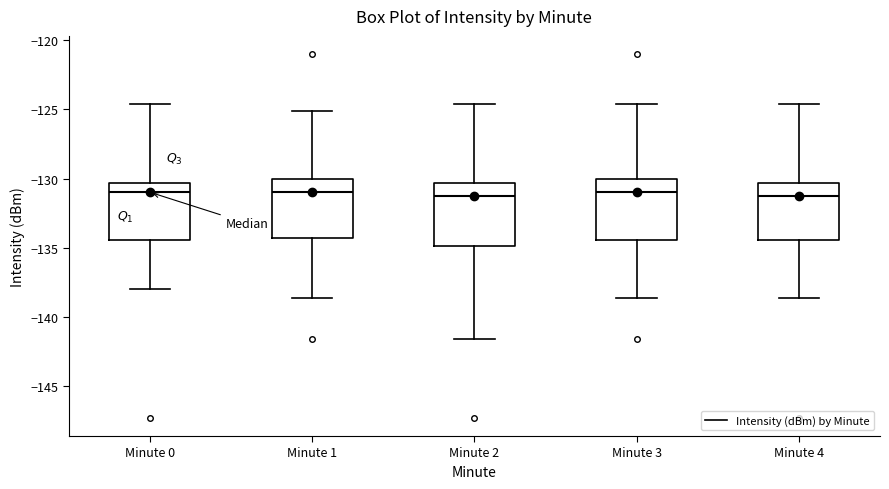

Reading left to right, read every box against the y-axis: the position of its median line, the range the box covers, and the ends of its whiskers. The values are not printed on the chart, so give them approximately, as read against the axis.

Minute 0: median -131.0, box -134.5 to -130.5, whiskers -138.0 to -124.5
Minute 1: median -131.0, box -134.5 to -130.0, whiskers -138.5 to -125.0
Minute 2: median -131.5, box -135.0 to -130.5, whiskers -141.5 to -124.5
Minute 3: median -131.0, box -134.5 to -130.0, whiskers -138.5 to -124.5
Minute 4: median -131.0, box -134.5 to -130.5, whiskers -138.5 to -124.5